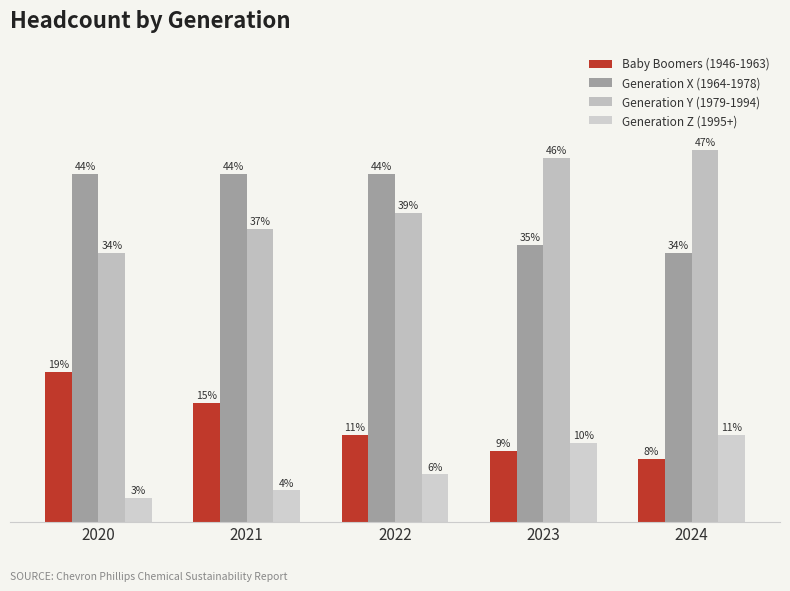

What are all the series names shown in the legend?

Baby Boomers (1946-1963), Generation X (1964-1978), Generation Y (1979-1994), Generation Z (1995+)